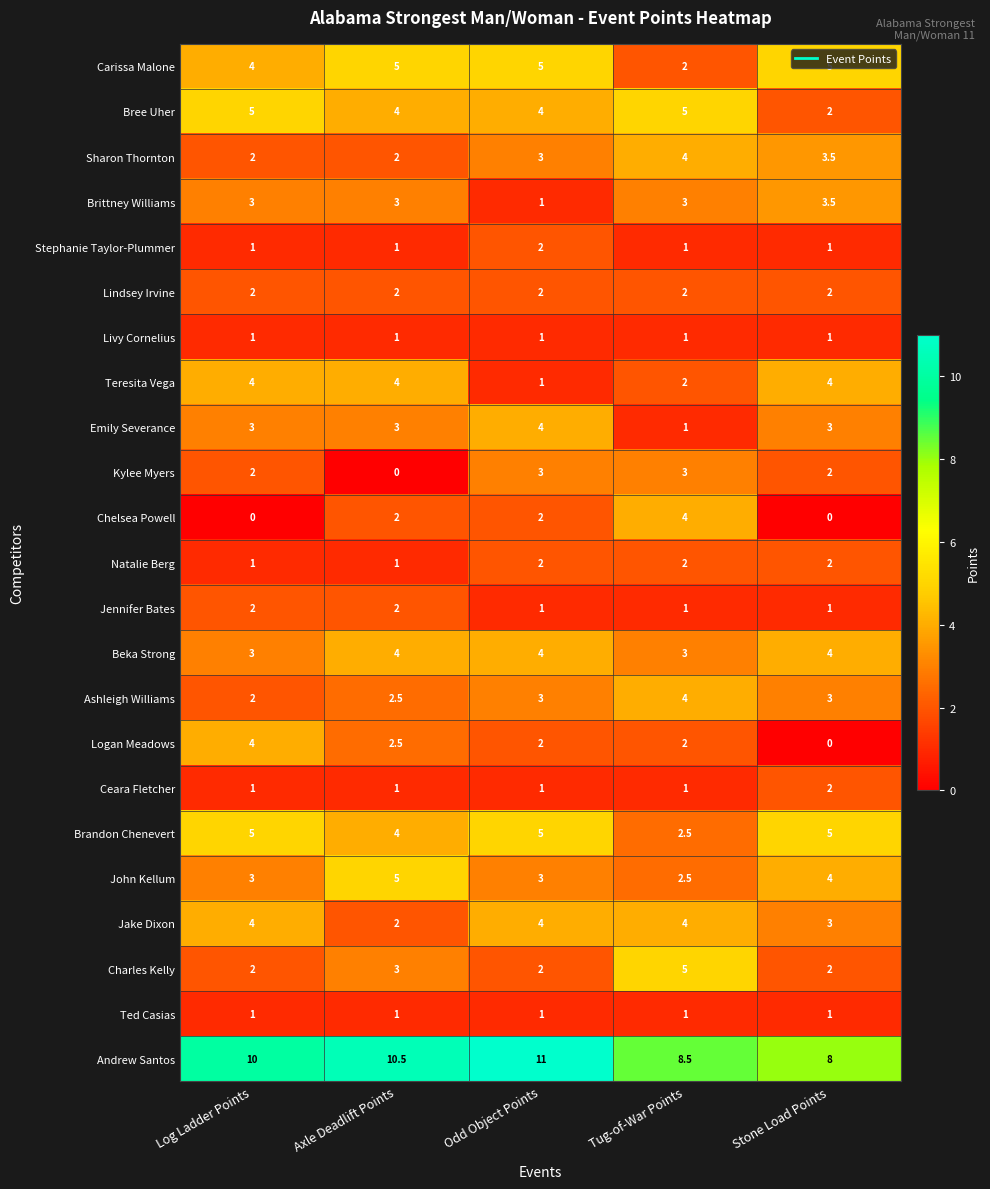

Count the Brandon Chenevert values in the range 4 to 5.

4